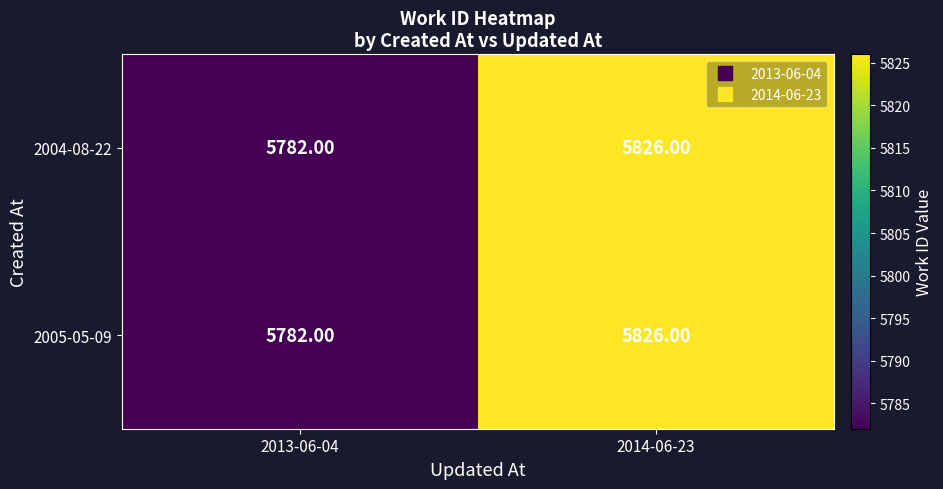

What is the average value of the 2004-08-22 series?

5804